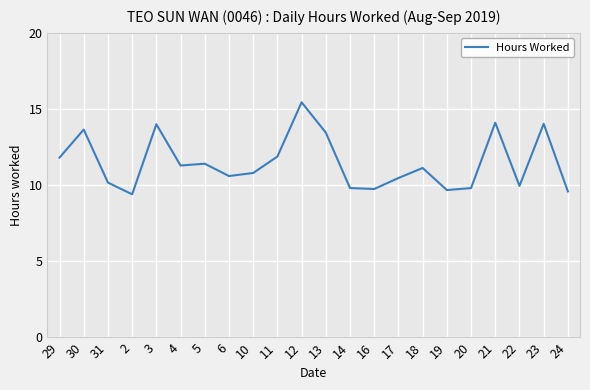

What position from the right is 24?

1